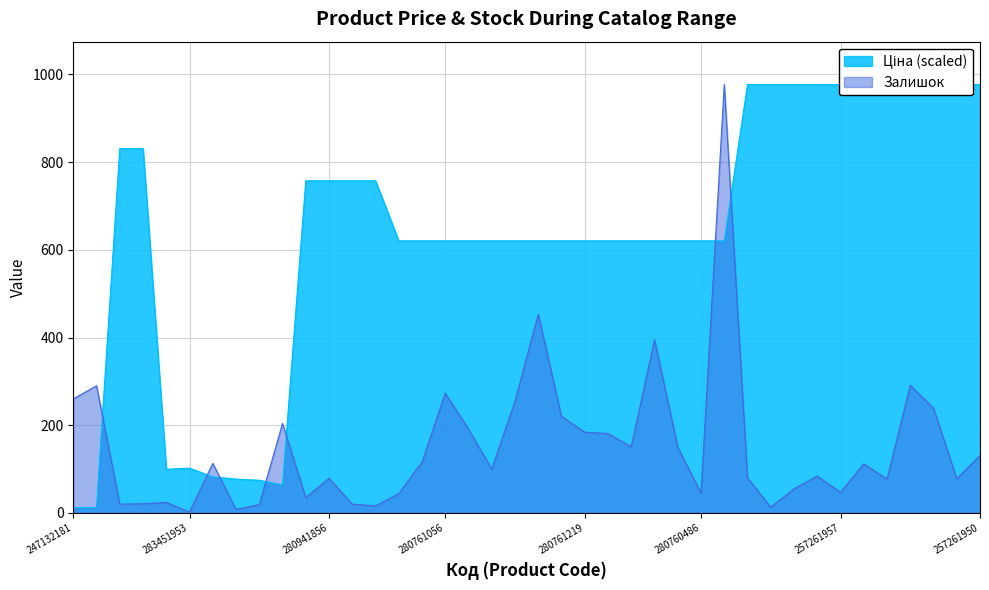

How many times do Ціна and Залишок cross each other?

7